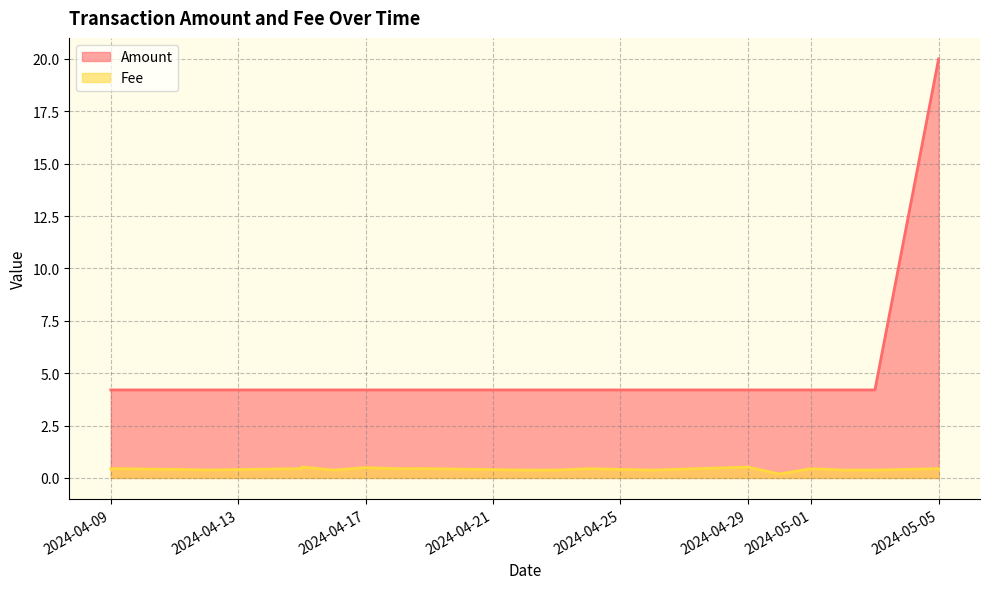

Which series has the largest range (max minus min)?

Amount